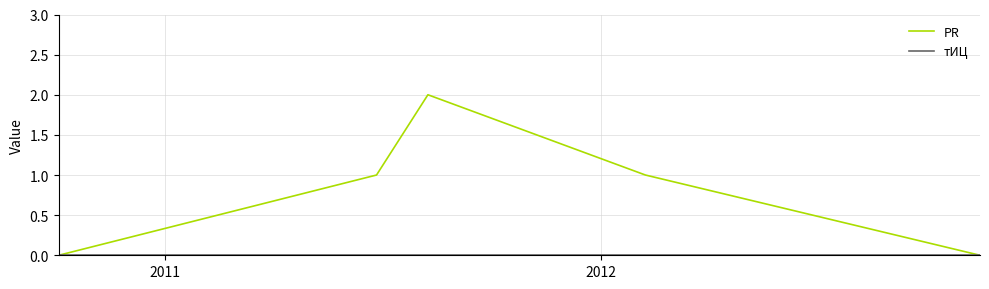

Which series has the largest total across all categories?

PR